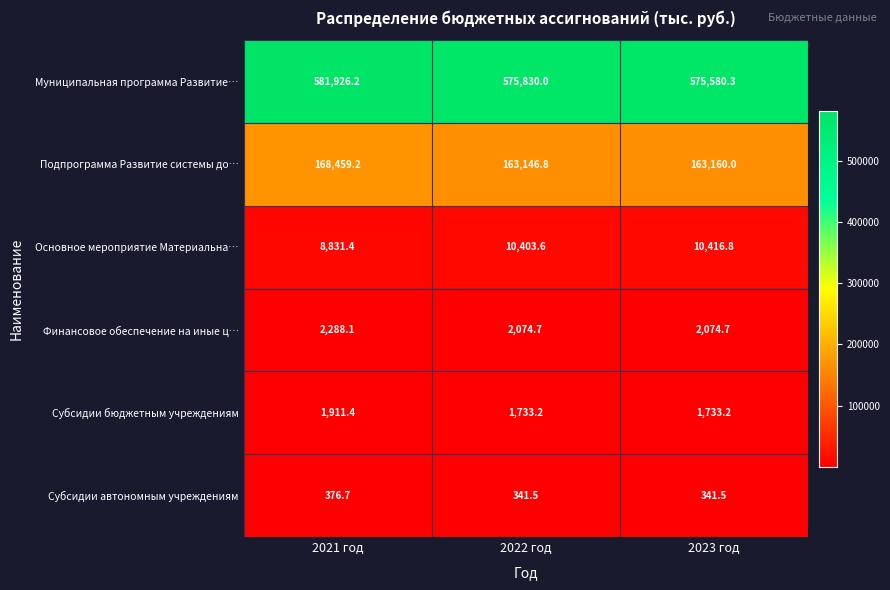

Rank the series at 2023 год from highest to lowest value.

Муниципальная программа Развитие…, Подпрограмма Развитие системы до…, Основное мероприятие Материальна…, Финансовое обеспечение на иные ц…, Субсидии бюджетным учреждениям, Субсидии автономным учреждениям